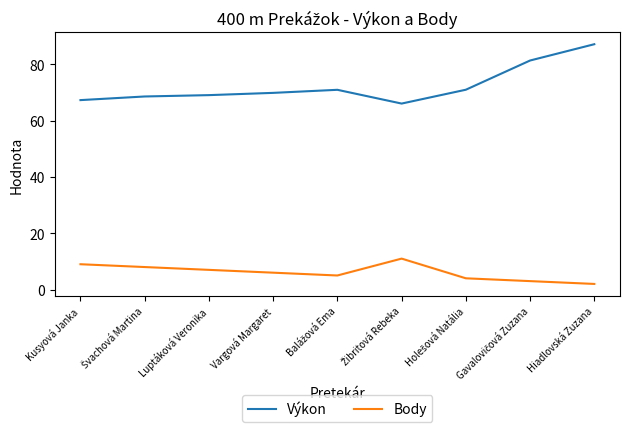

List the series in order of their peak value, highest first.

Výkon, Body